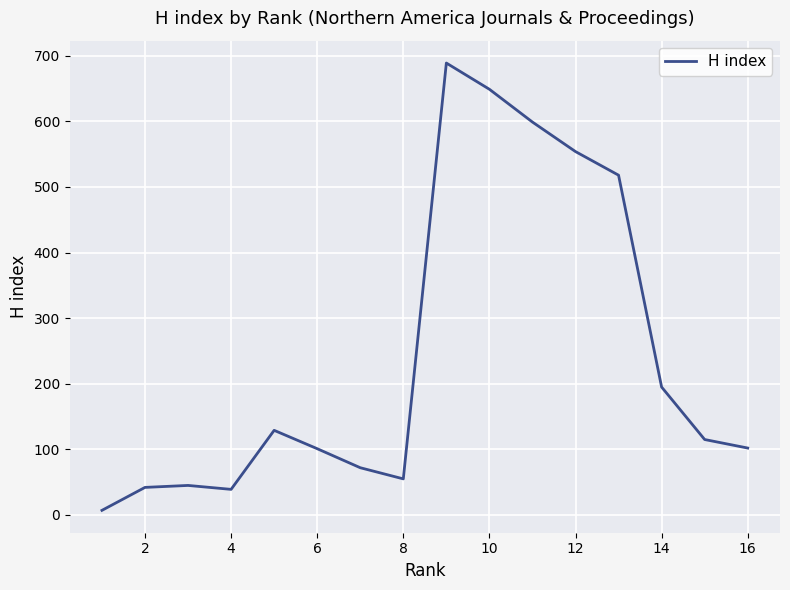

Between 18 and 14, which is larger?

18